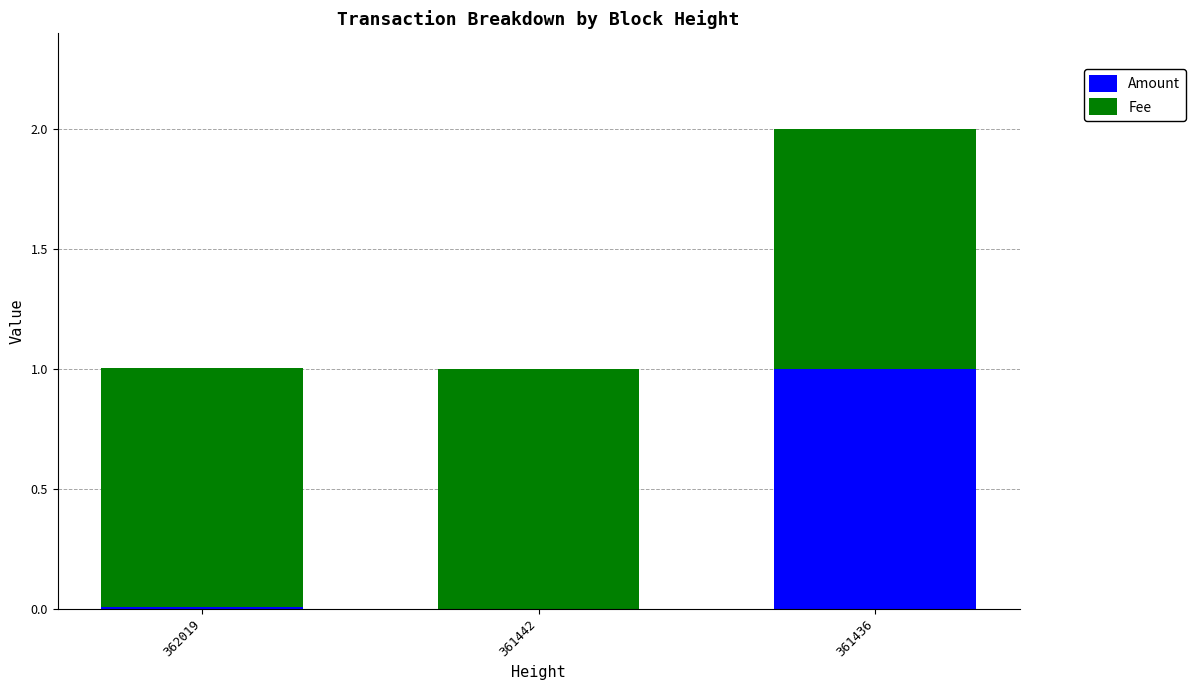

What are all the series names shown in the legend?

Amount, Fee